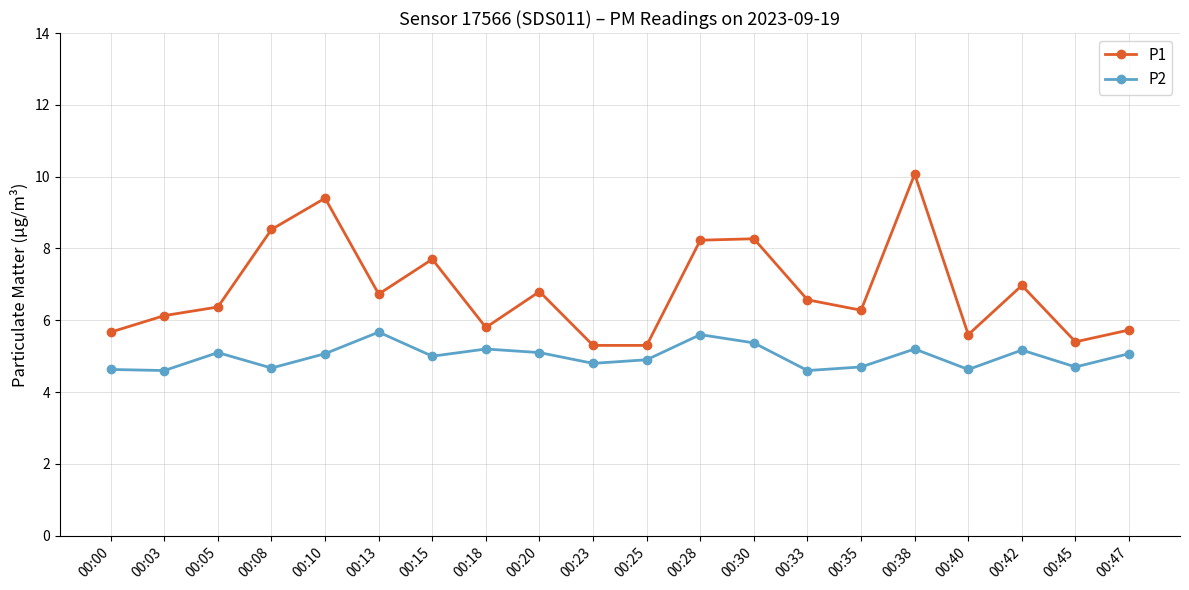

What is the difference between the second highest and second lowest values in the P1 series?

4.1